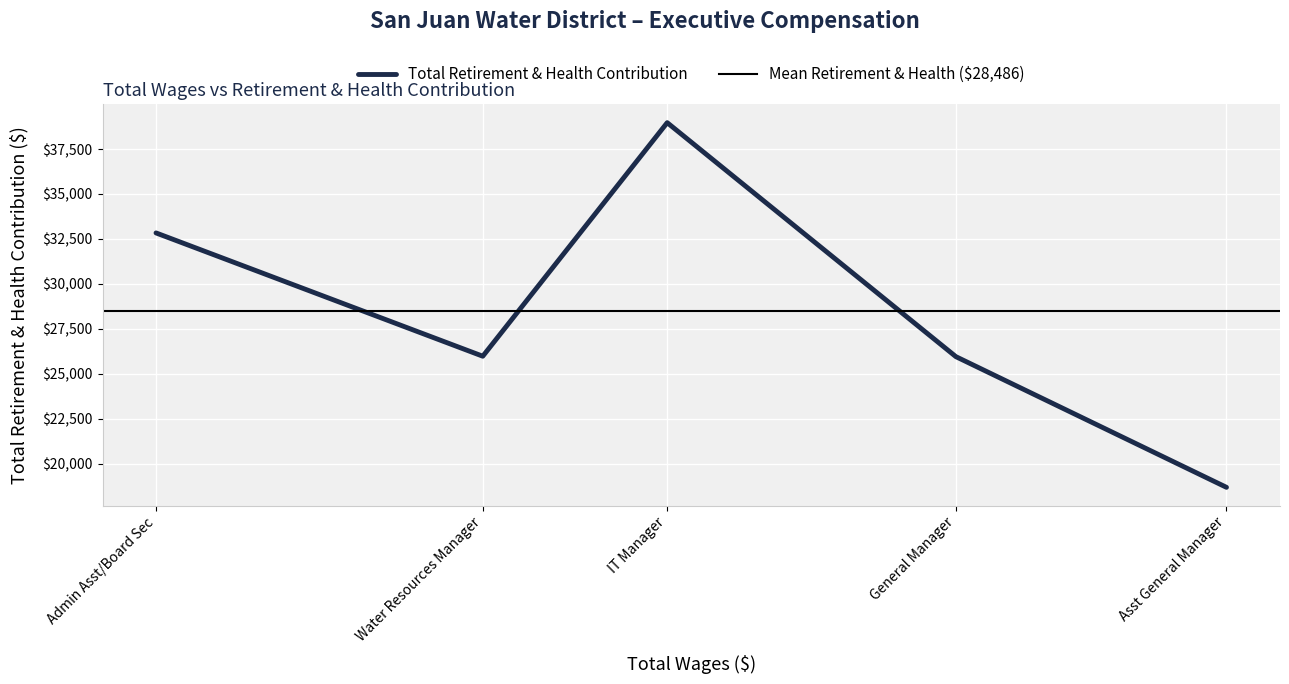

What is the ratio of the value at 122251 to the value at 105994?

1.5